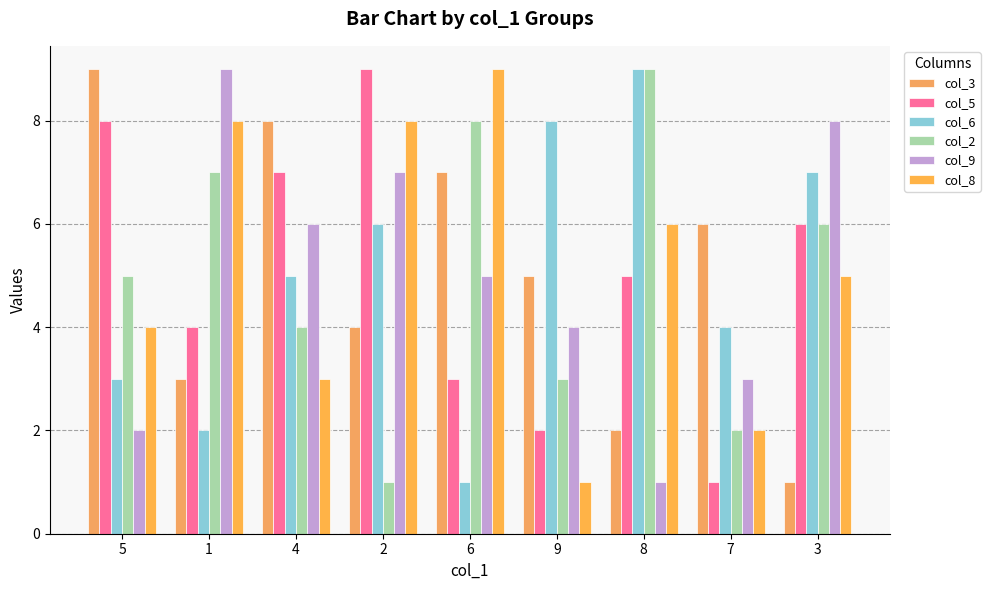

At which category is the sum across all series the highest?

2